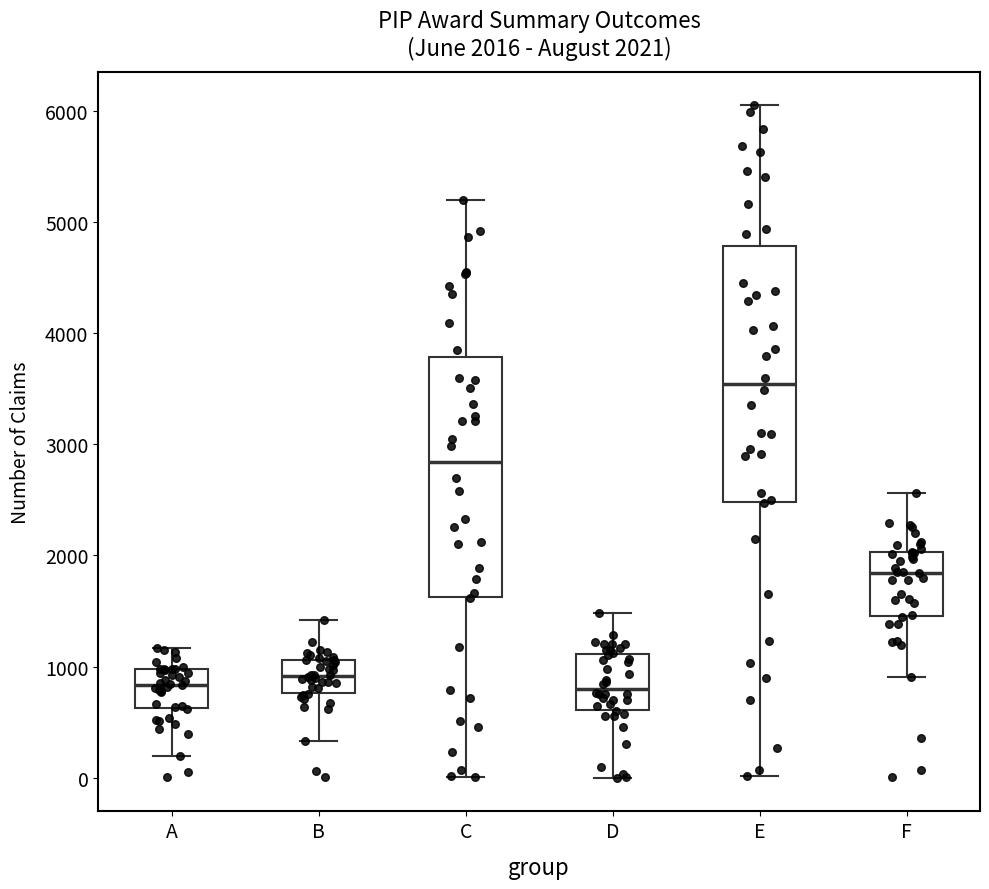

Comparing the boxes themselves (not the whiskers), which one is the tallest?

E